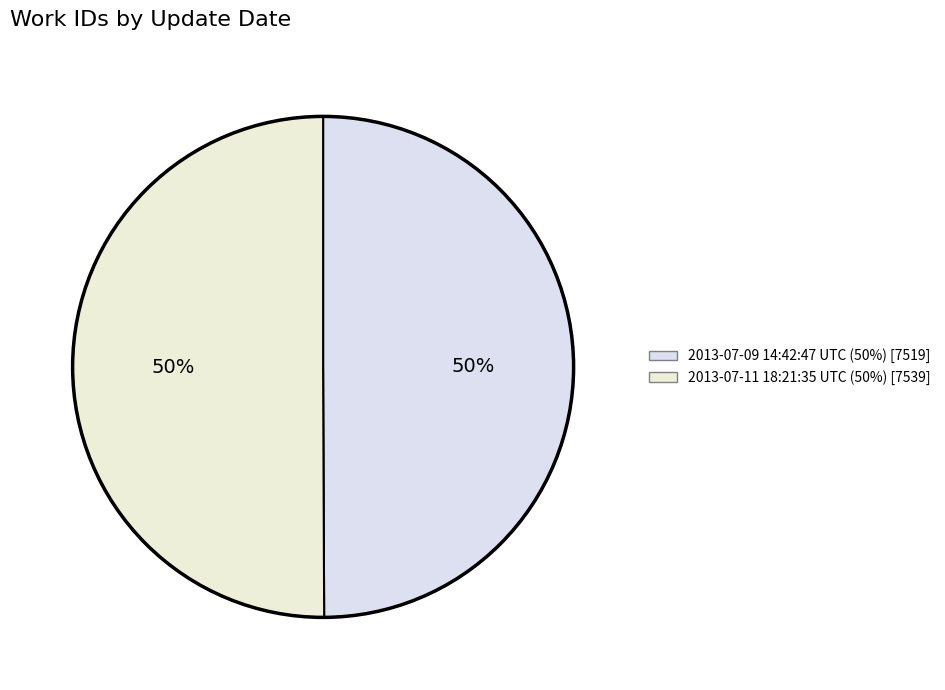

To the nearest percent, what percentage of the pie is 2013-07-11 18:21:35 UTC?

50%